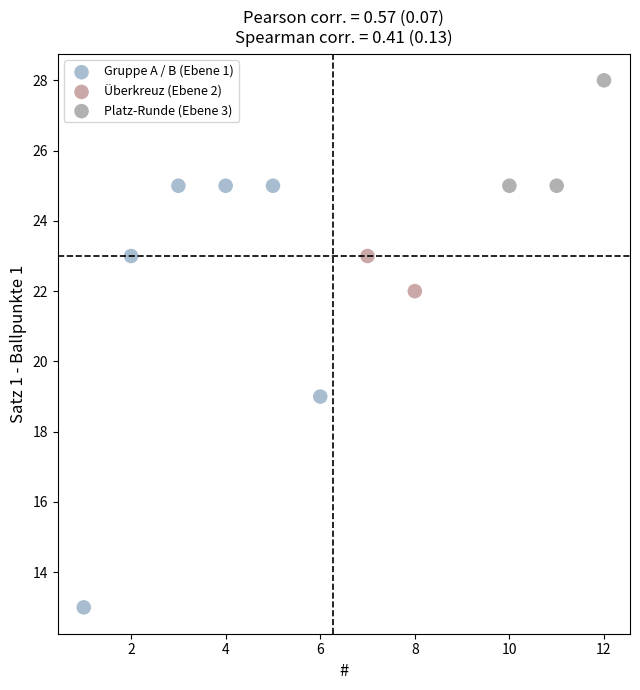

Which series contains the lowest Y value?

Gruppe A / B (Ebene 1)